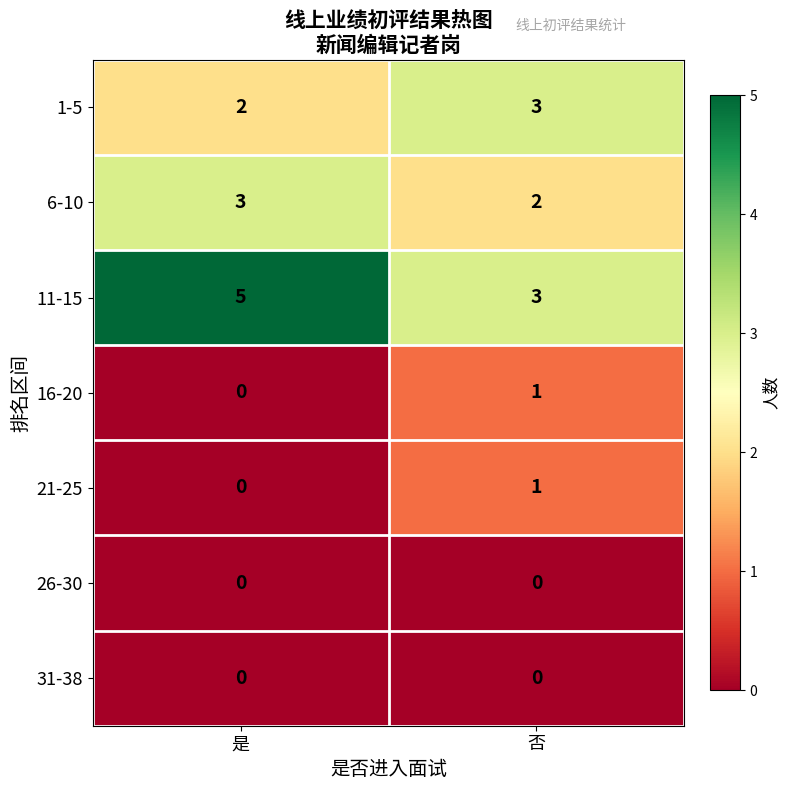

Count the number of data series in this chart.

7